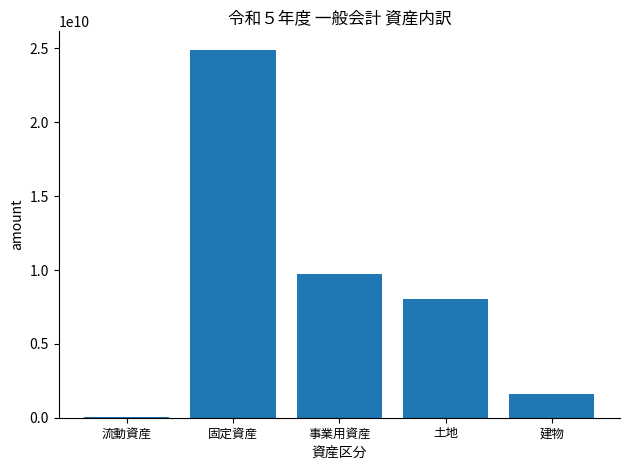

How many distinct data groups are displayed?

1